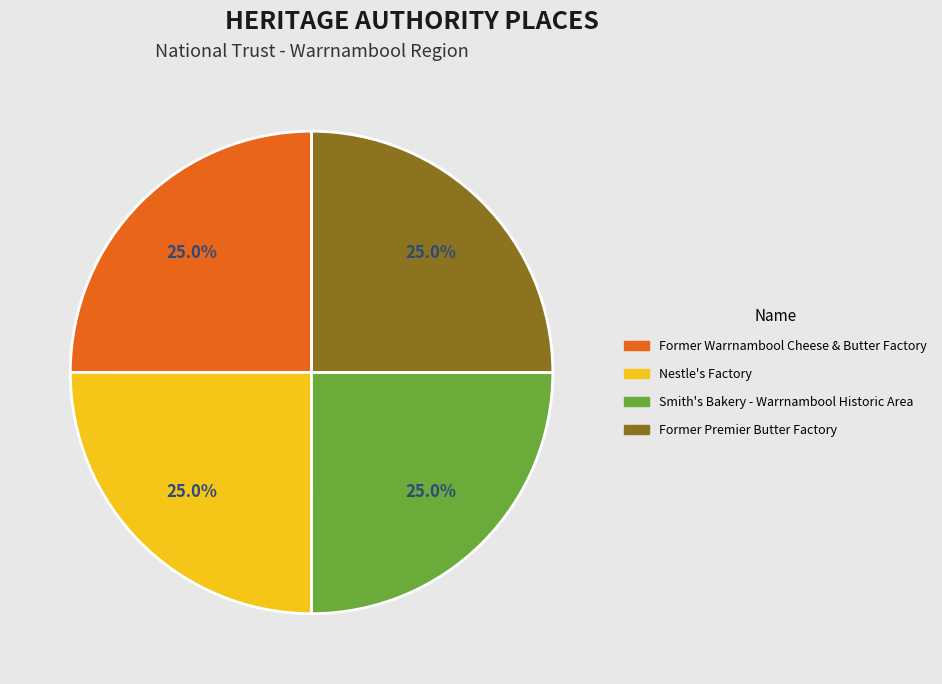

What is the ratio of the value at Former Warrnambool Cheese & Butter Factory to the value at Nestle's Factory?

1.0